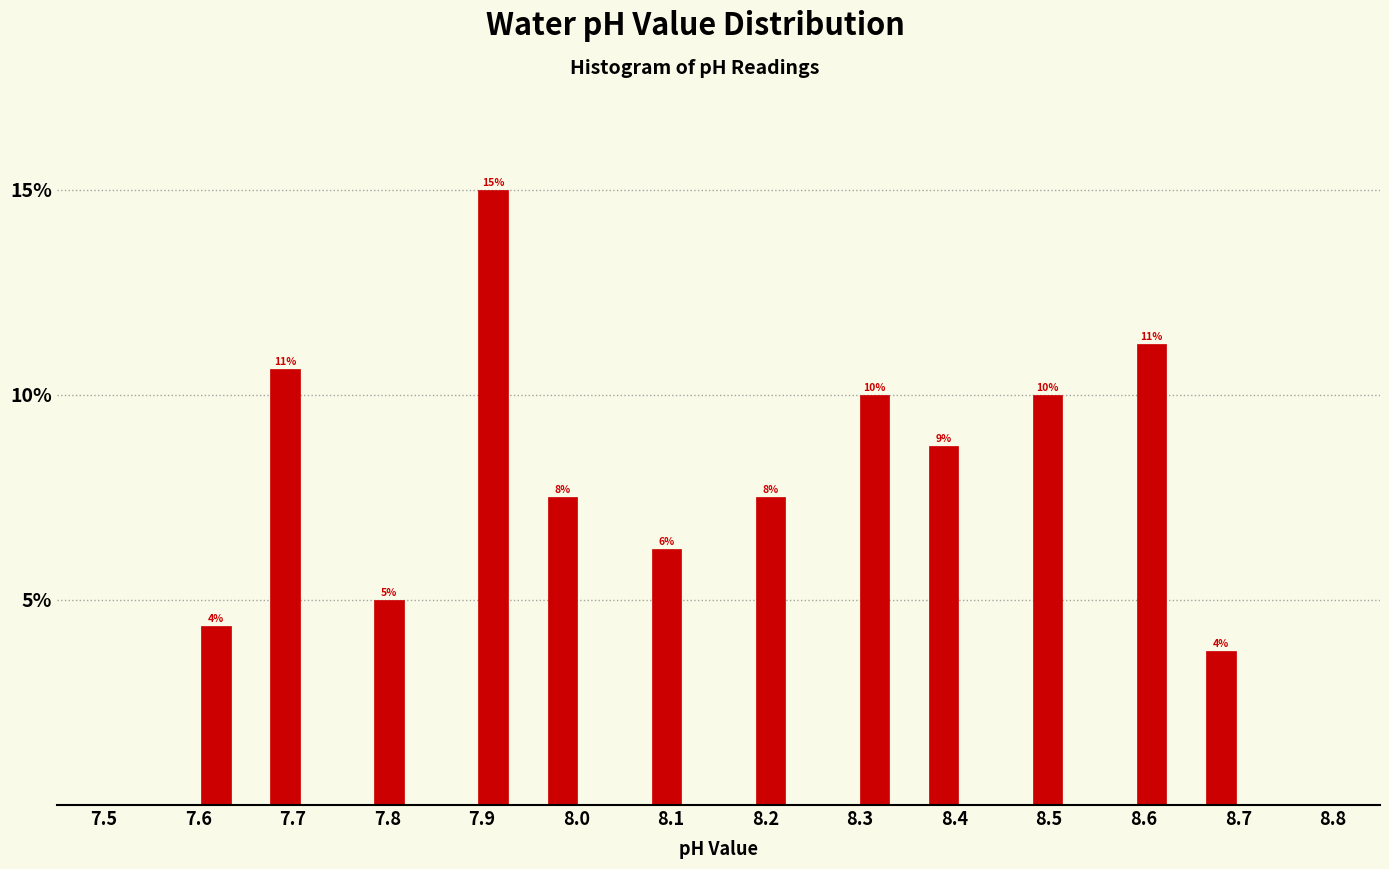

Read against the x-axis, roughly where is the centre of the tallest bar?

7.91